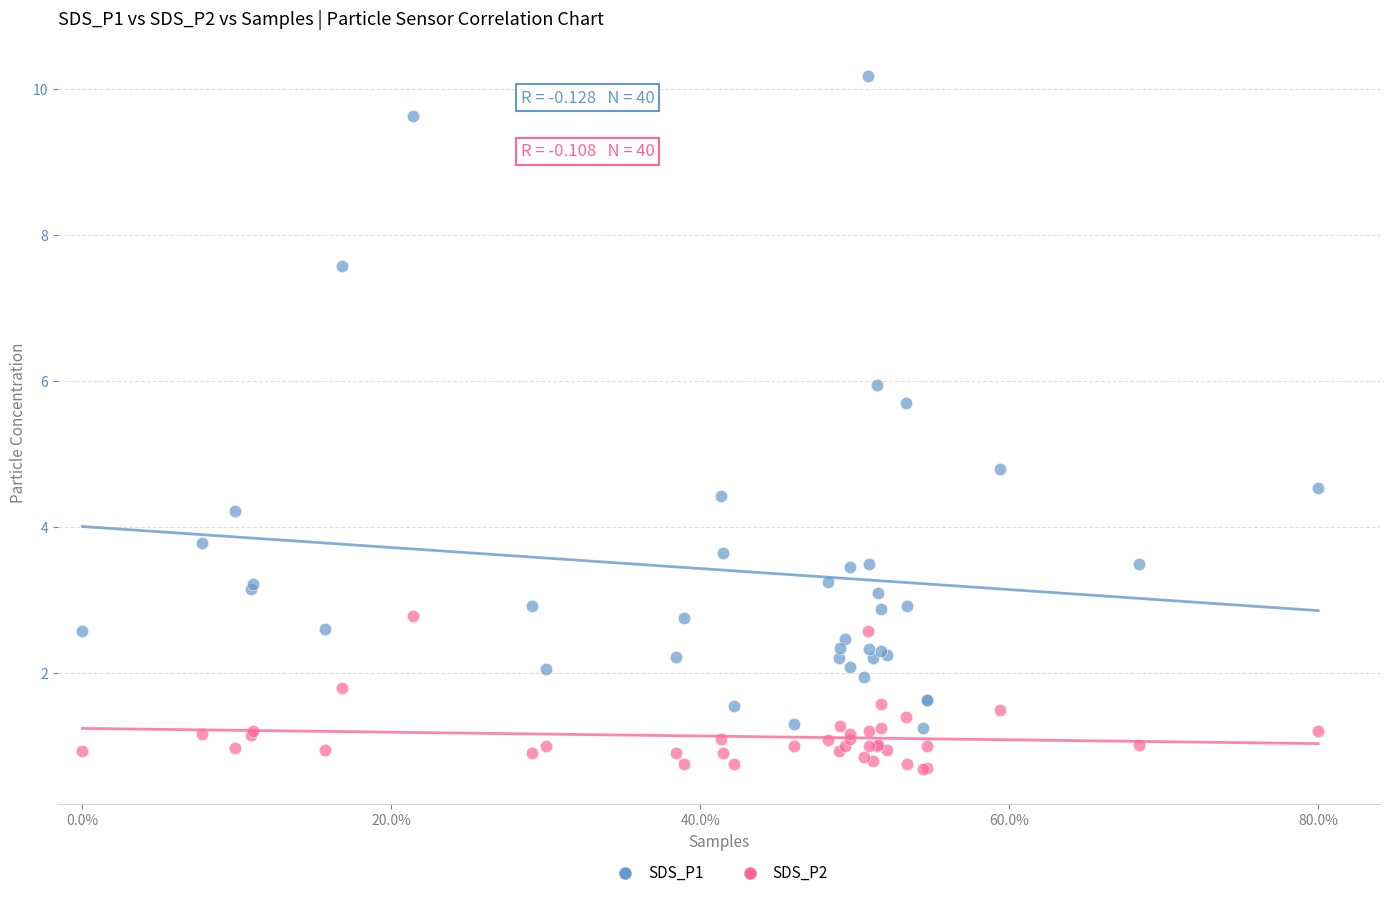

Across all series, what Y value is closest to 5?

4.8